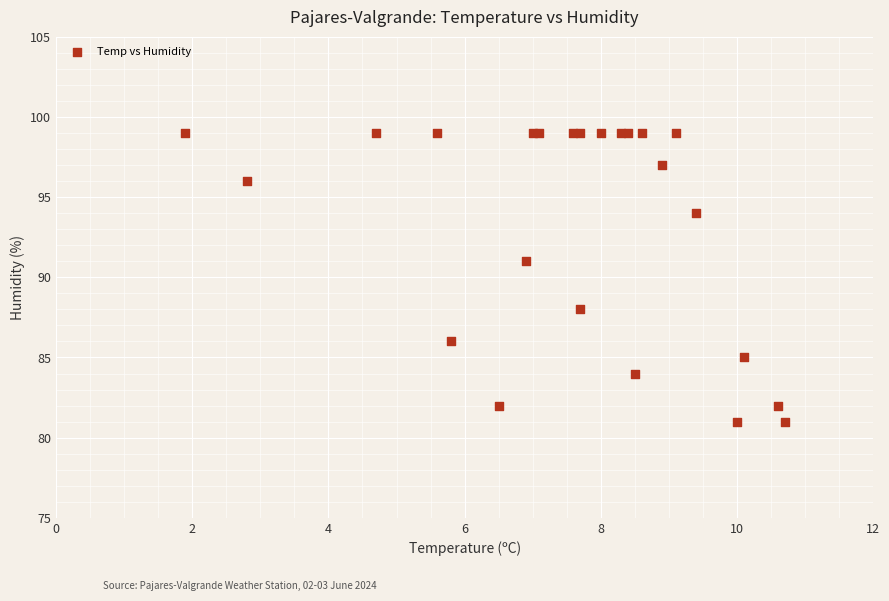

What Y value in the scatter plot is closest to 90?

91